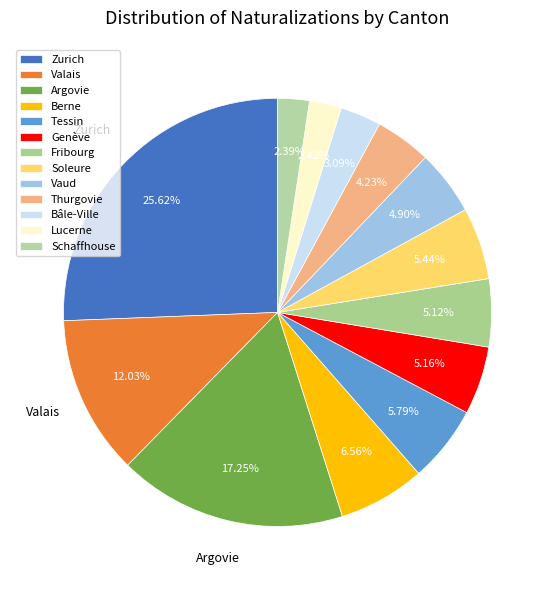

To the nearest percent, what portion does Valais represent?

12%